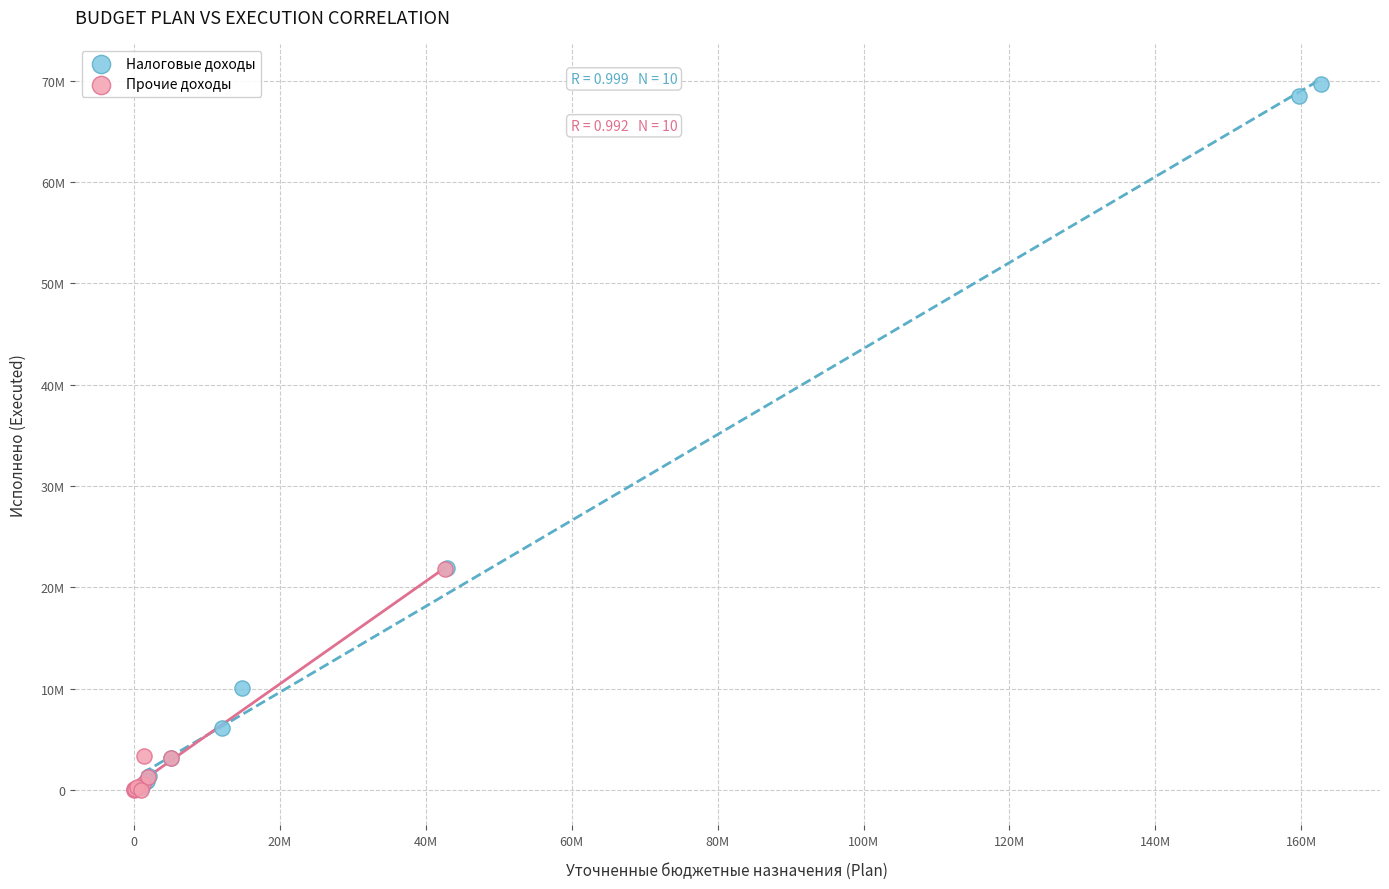

What are all the series names shown in the legend?

Налоговые доходы, Прочие доходы